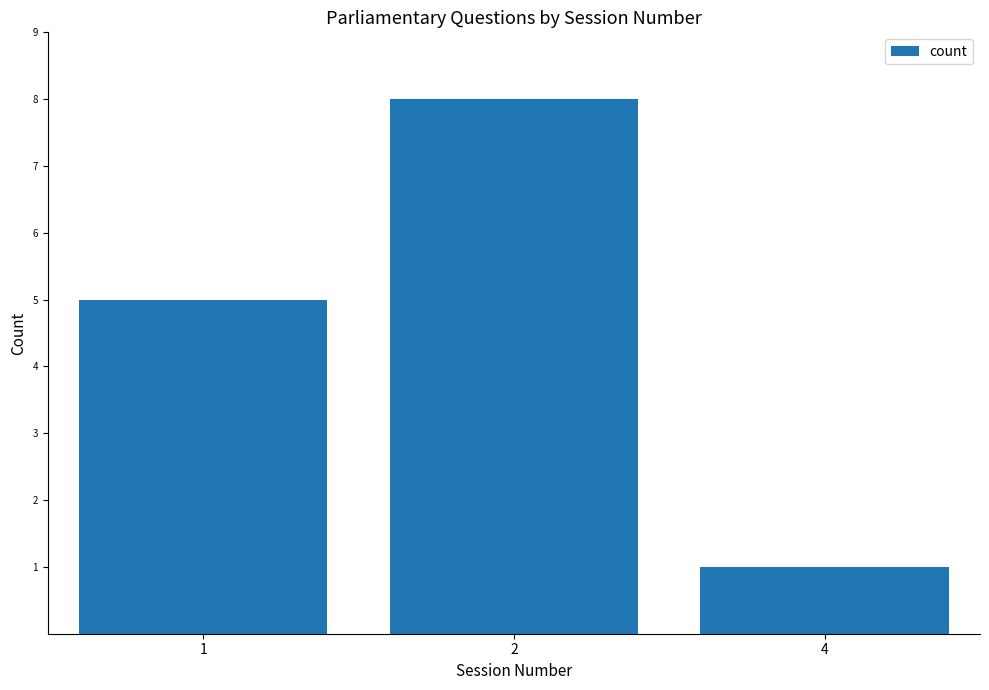

How many values are below 5?

1